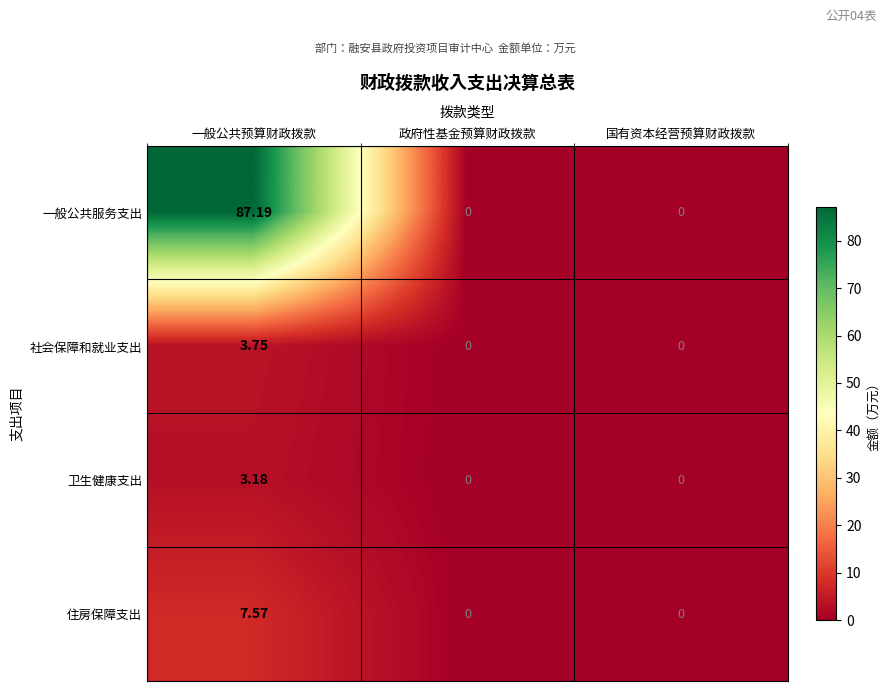

Rank the series by their maximum value, from lowest to highest.

卫生健康支出, 社会保障和就业支出, 住房保障支出, 一般公共服务支出